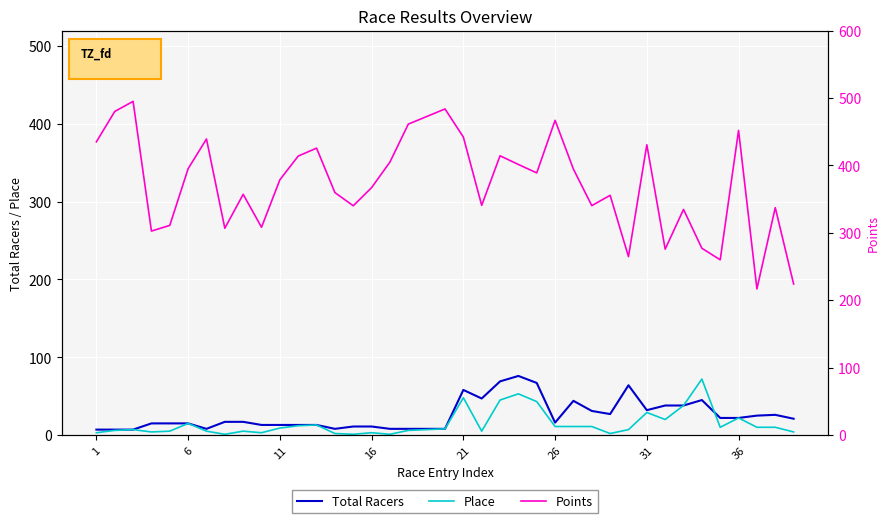

Reading right to left, what are all the values shown in this chart?

Total Racers: 21.0	26.0	25.0	22.0	22.0	45.0	38.0	38.0	32.0	64.0	27.0	31.0	44.0	16.0	67.0	76.0	69.0	47.0	58.0	8.0	8.0	8.0	8.0	11.0	11.0	8.0	13.0	13.0	13.0	13.0	17.0	17.0	8.0	15.0	15.0	15.0	7.0	7.0	7.0
Place: 4.0	10.0	10.0	22.0	10.0	72.0	38.0	20.0	29.0	7.0	2.0	11.0	11.0	11.0	43.0	53.0	45.0	5.0	48.0	8.0	7.0	6.0	1.0	3.0	1.0	2.0	13.0	12.0	9.0	3.0	5.0	1.0	5.0	15.0	5.0	4.0	7.0	6.0	3.0
Points: 224.1	337.4	216.8	451.9	260.0	277.1	334.7	275.8	430.7	264.6	355.6	340.3	394.5	466.9	388.9	401.4	414.3	340.8	442.1	483.8	472.5	461.2	405.0	367.1	340.1	359.7	425.6	413.9	378.7	308.3	357.1	306.8	439.2	395.1	311.0	302.6	495.0	480.0	435.0